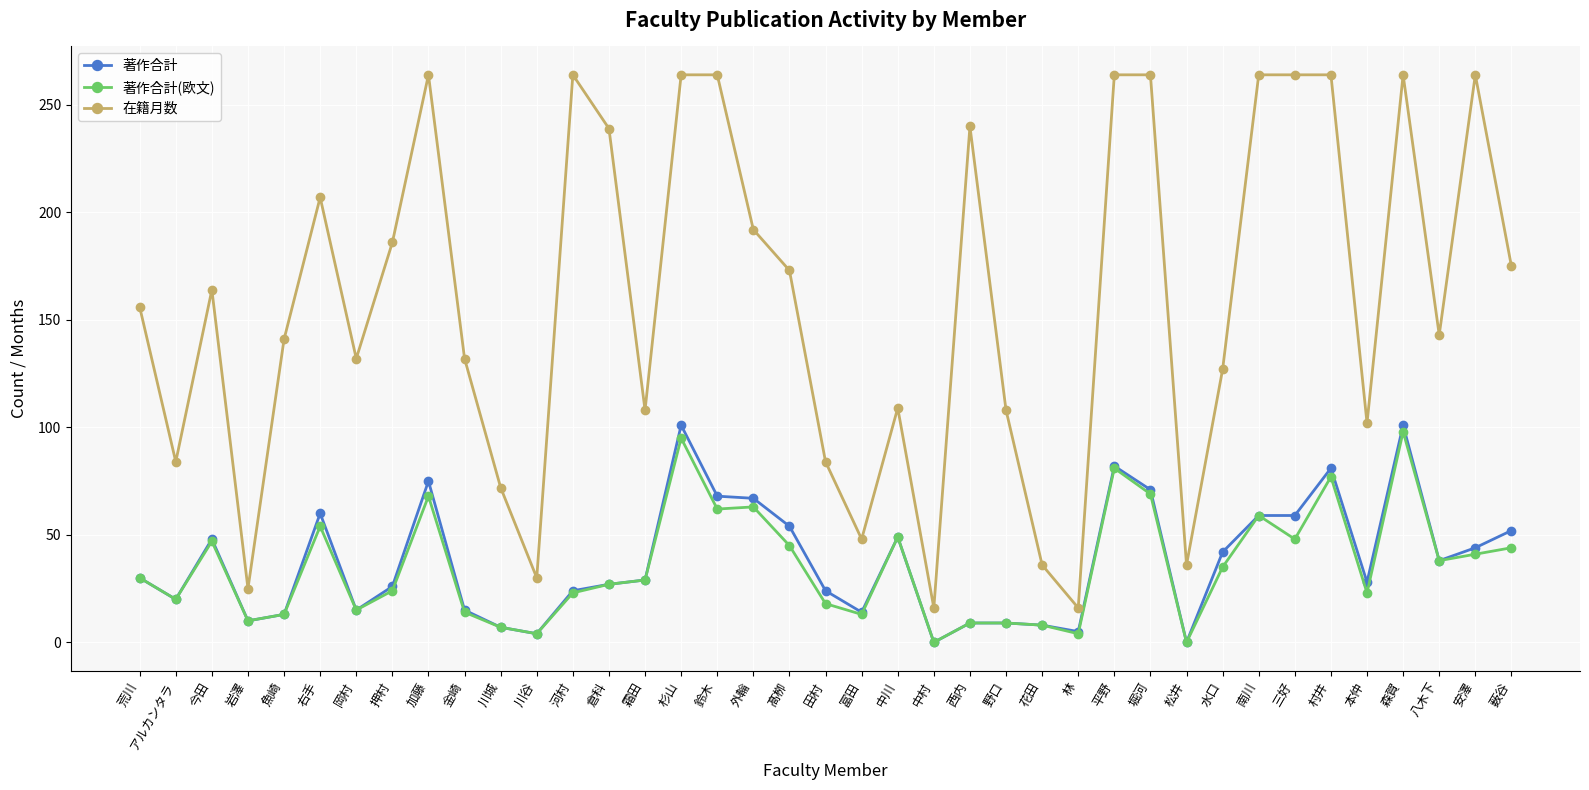

The 在籍月数 series shows 65 at 西内. True or false?

False